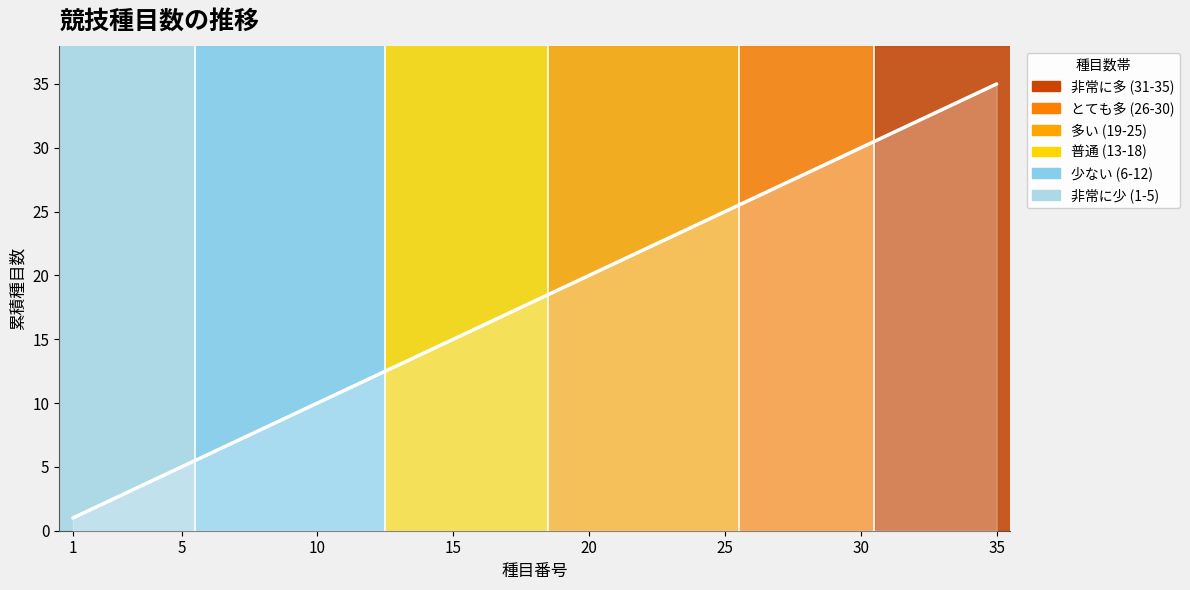

What is the difference between the maximum and minimum values?

34